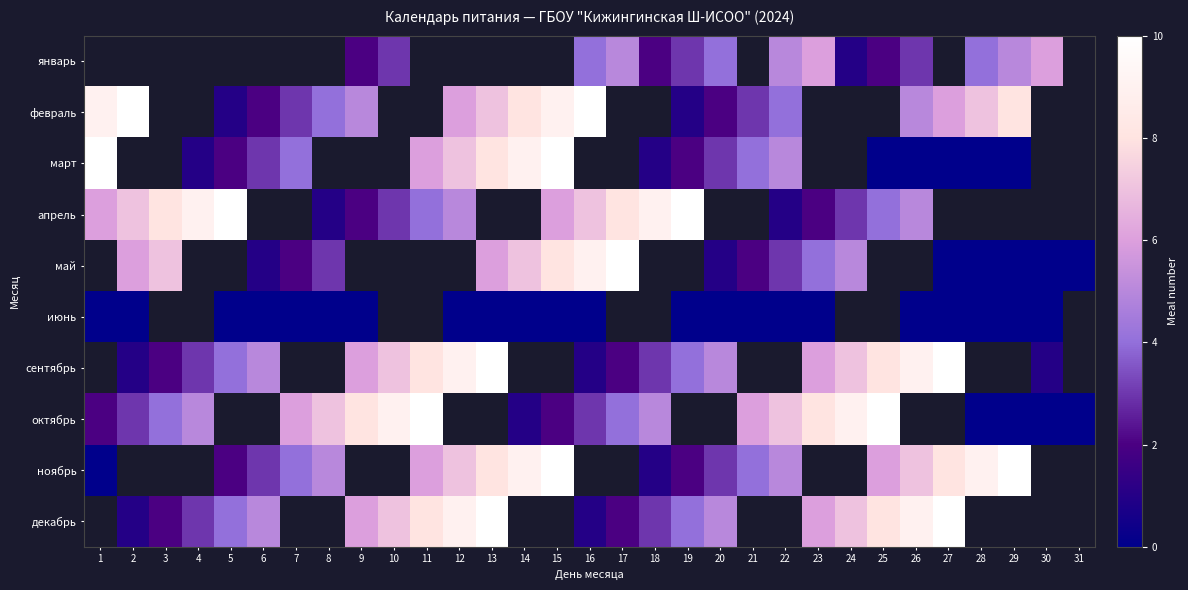

At which category does the chart reach its peak across all series?

2